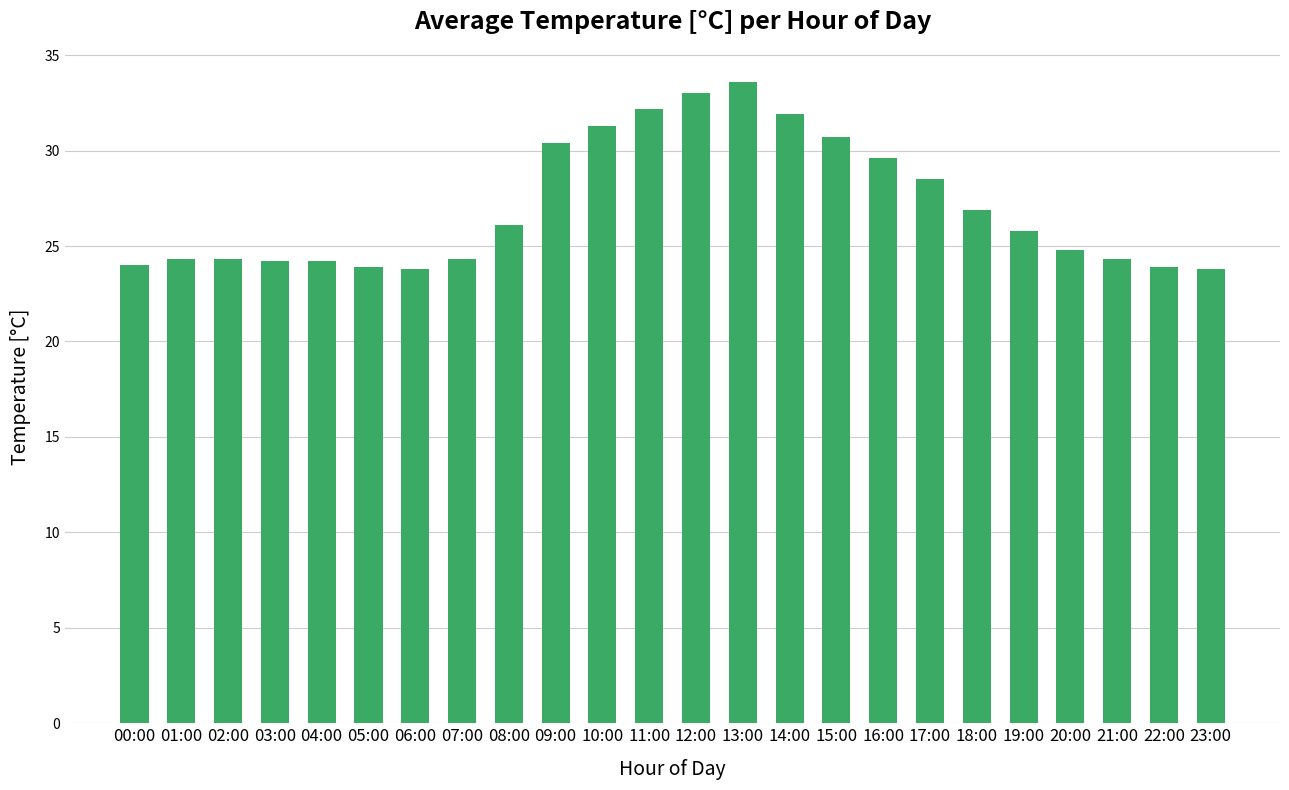

What is the minimum value shown in the chart?

23.8